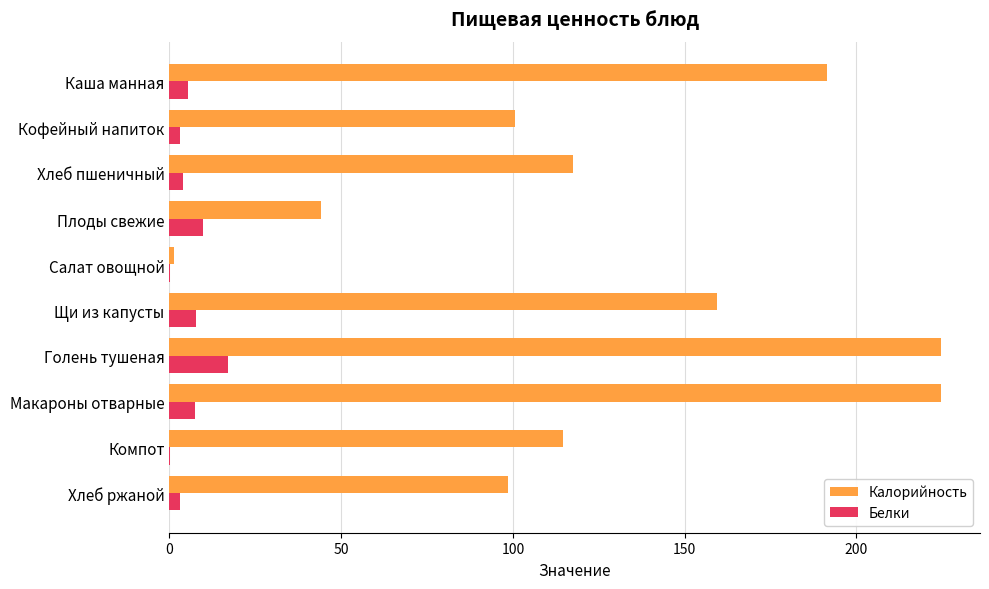

Which series has the largest range (max minus min)?

Калорийность